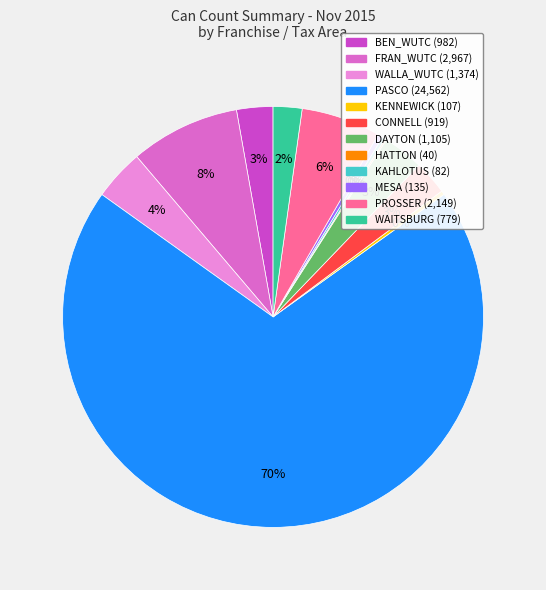

Rank the categories by value from highest to lowest.

BDI-01-PASCO, BDI-02-FRAN_WUTC, BDI-PROSSER_CITY_BILL, BDI-04-WALLA_WUTC, BDI-DAYTON_DIRECT_BILL, BDI-03-BEN_WUTC, BDI-CONNELL_CITY_BILL, BDI-WAITSBURG_CITY_BILL, BDI-MESA_CITY_BILL, BDI-11-KENNEWICK, BDI-KAHLOTUS_CITY_BILL, BDI-HATTON_CITY_BILL